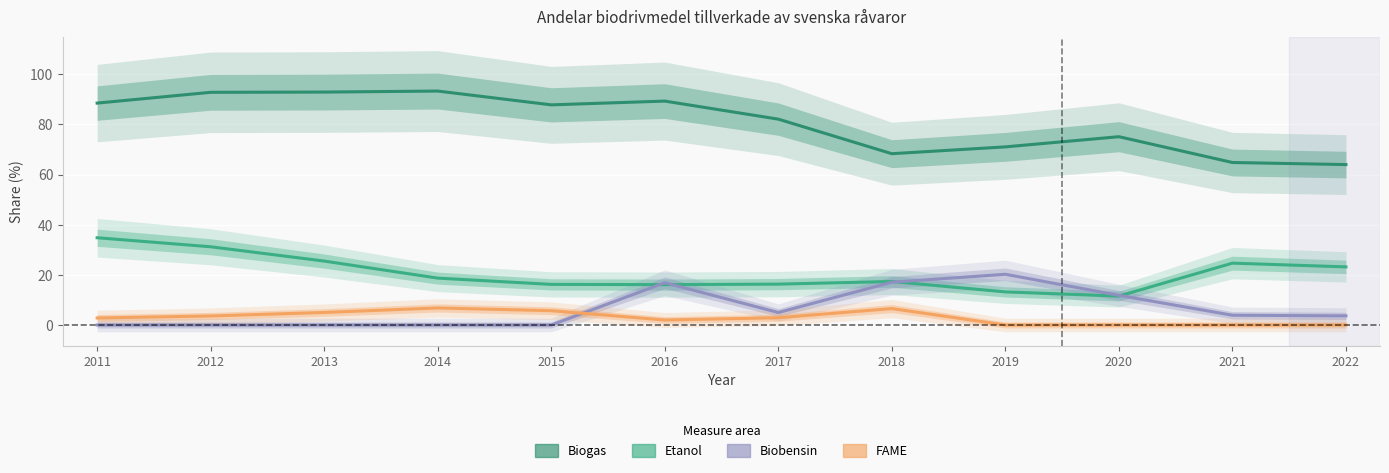

Rank the series at 2022 from lowest to highest value.

FAME, Biobensin, Etanol, Biogas